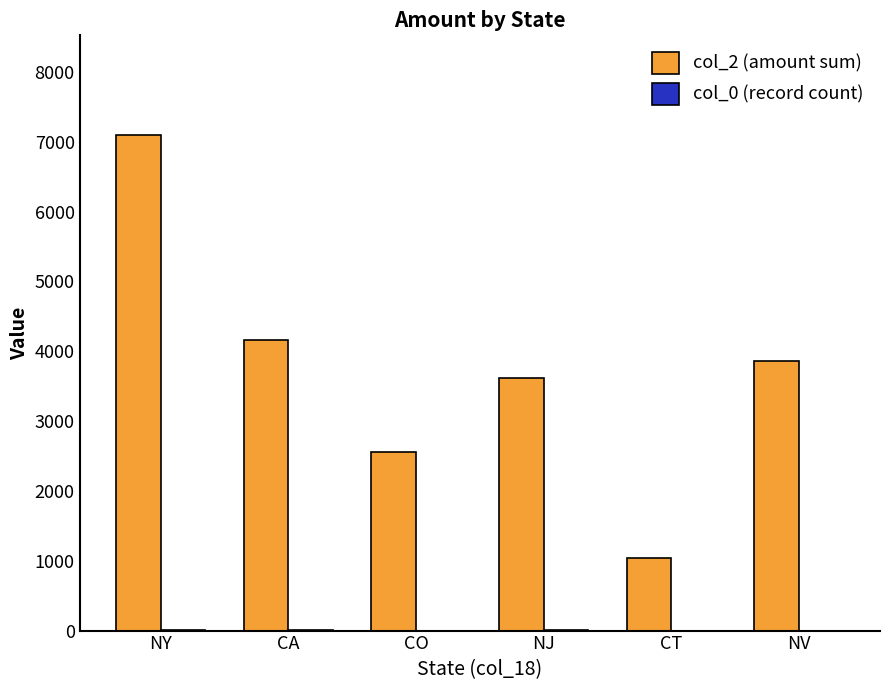

Is it true that col_2 (amount sum) equals 1007 at CA?

False